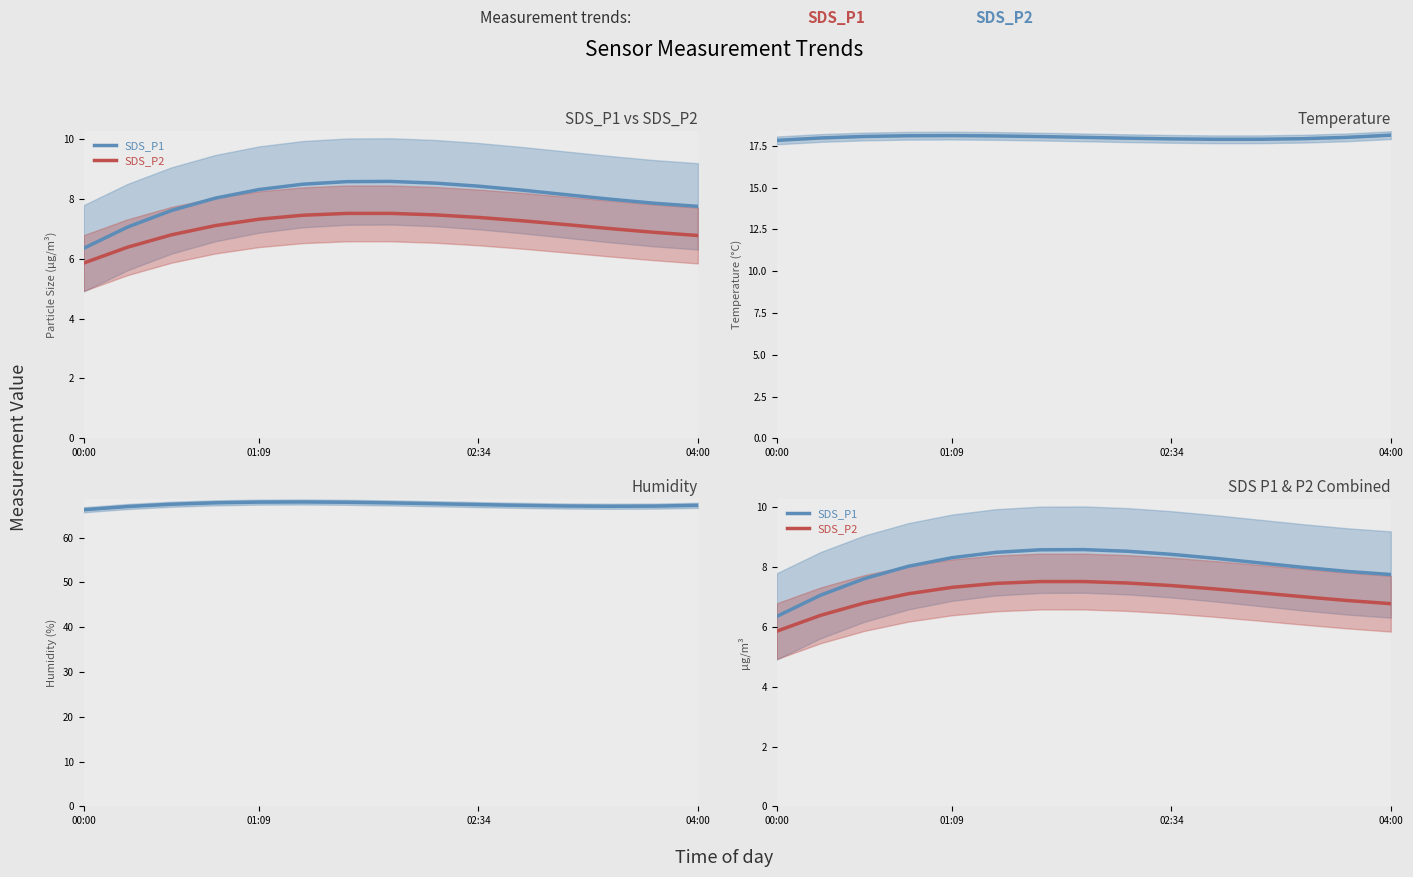

Reading left to right, transcribe all the data shown in this chart.

SDS_P1: 6.3	7.1	7.6	8.0	8.3	8.5	8.6	8.6	8.5	8.4	8.3	8.1	8.0	7.9	7.7
SDS_P2: 5.9	6.4	6.8	7.1	7.3	7.5	7.5	7.5	7.5	7.4	7.3	7.1	7.0	6.9	6.8
Temp: 17.8	18.0	18.1	18.1	18.1	18.1	18.1	18.0	18.0	17.9	17.9	17.9	17.9	18.0	18.1
Humidity: 66.2	66.9	67.4	67.8	67.9	68.0	67.9	67.7	67.6	67.4	67.2	67.1	67.0	67.0	67.2